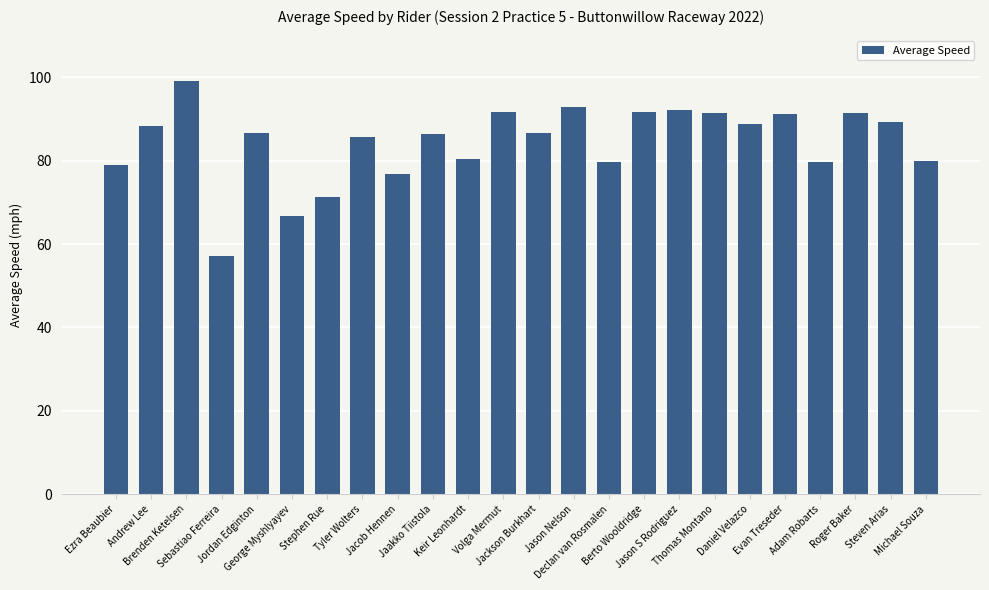

What is the maximum value shown in the chart?

99.1